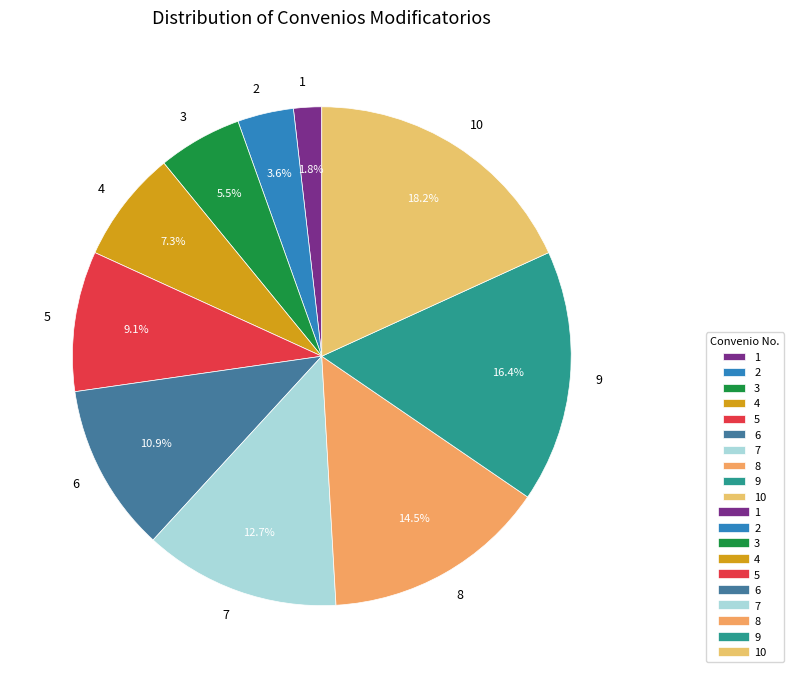

Count the number of slices in the pie.

10